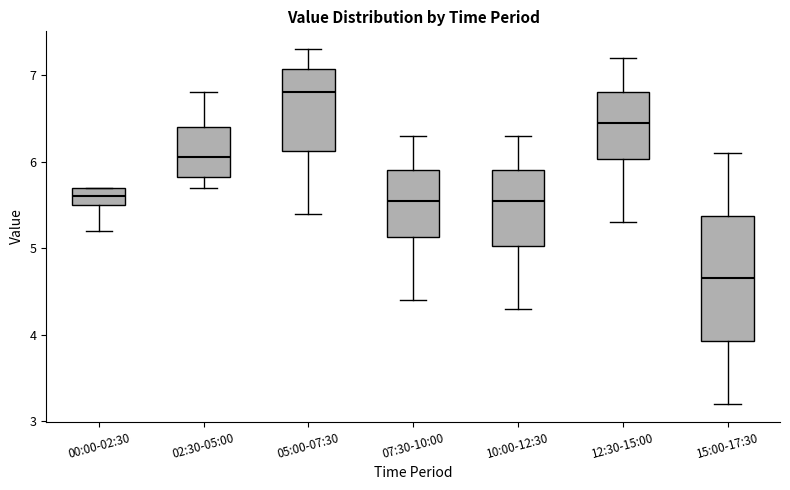

Where is the lower edge of the box for 02:30-05:00 on the y-axis? The values are not printed on the chart, so give them approximately, as read against the axis.

5.8